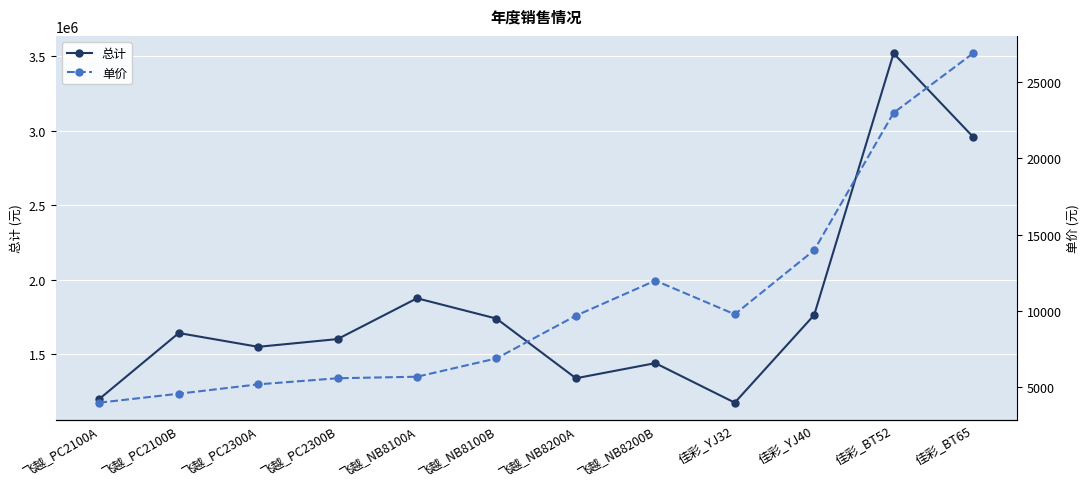

True or false: 总计 and 单价 cross at least once.

False